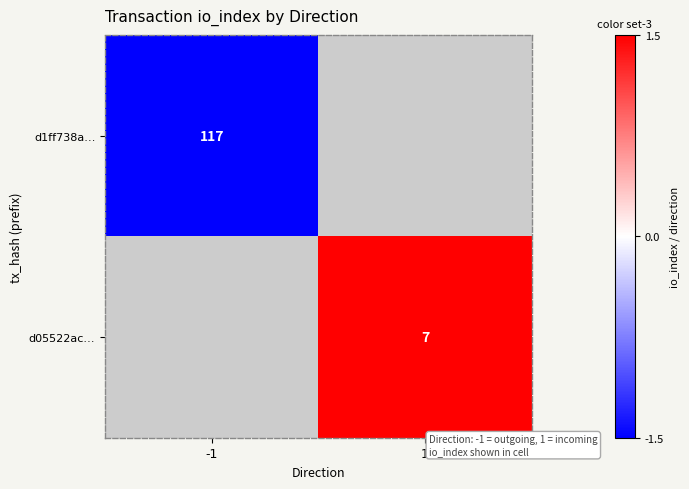

What is the greatest value displayed?

1.5